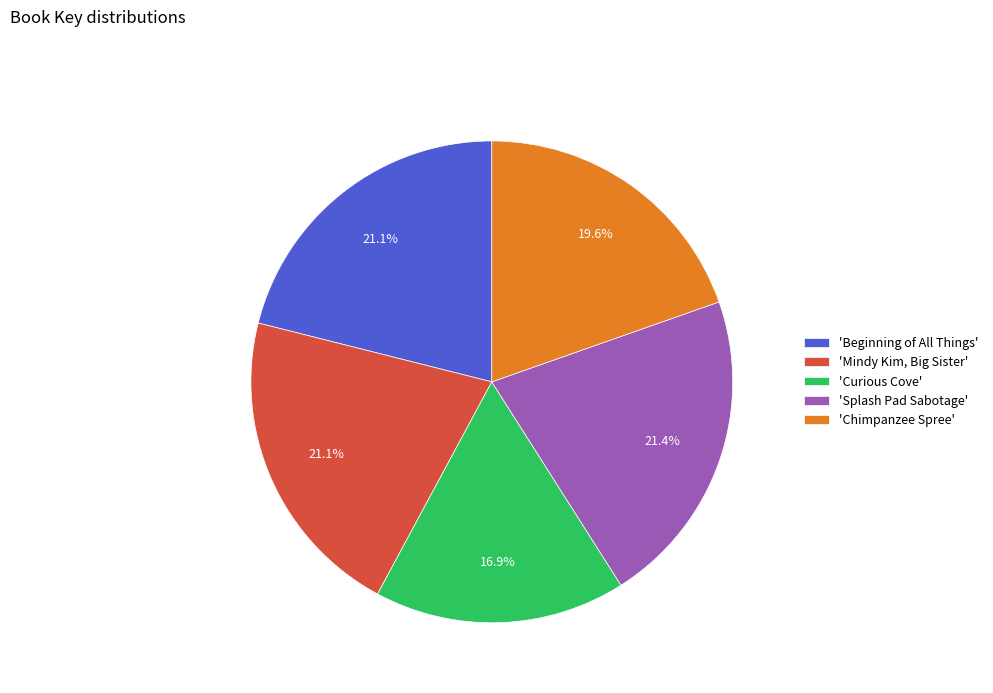

Which slice is the smallest?

'Curious Cove'